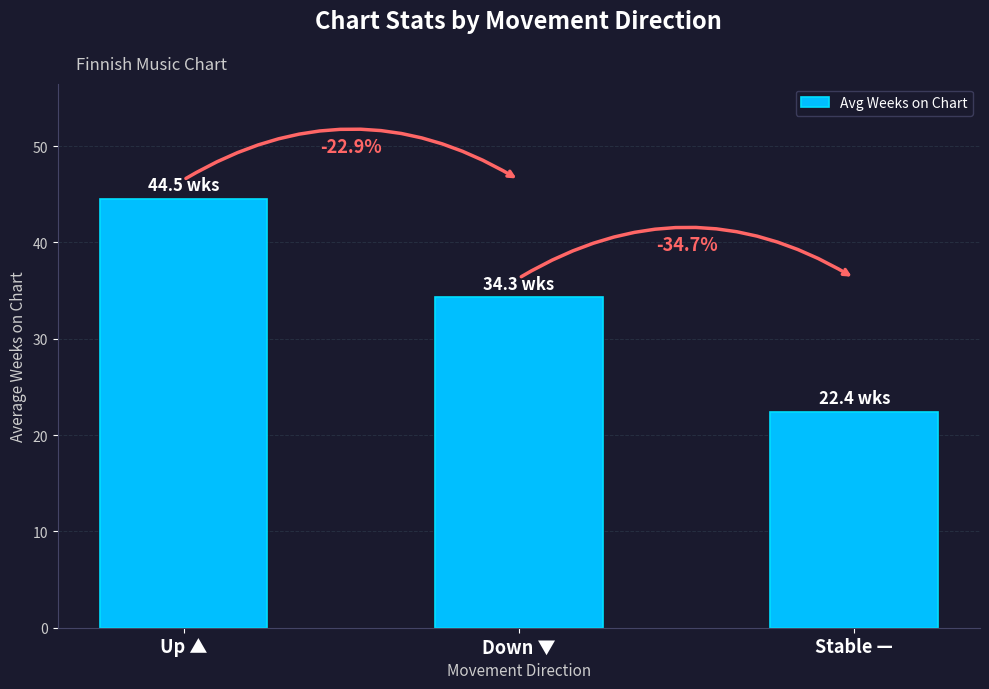

What position from the right is Up ▲?

3